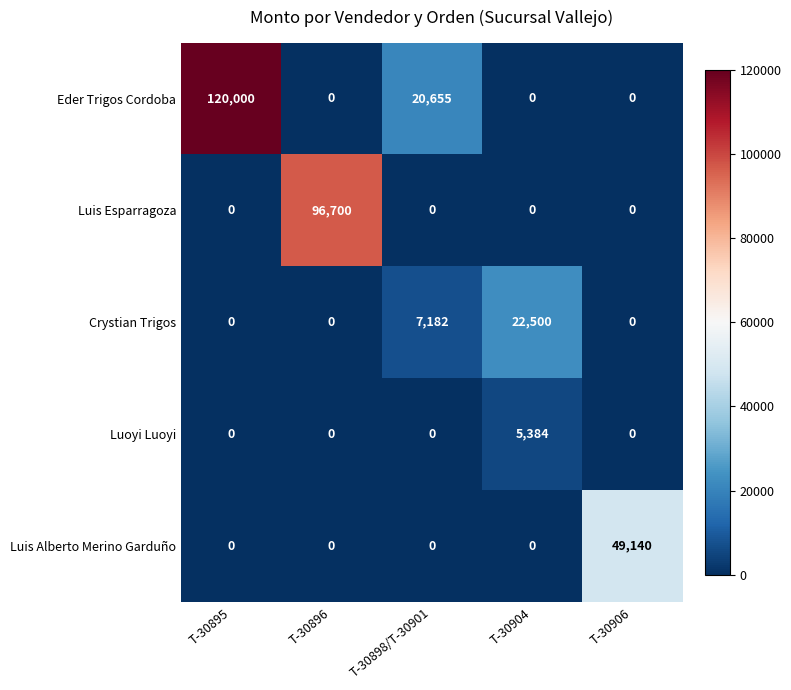

Which series has the largest total across all categories?

Eder Trigos Cordoba